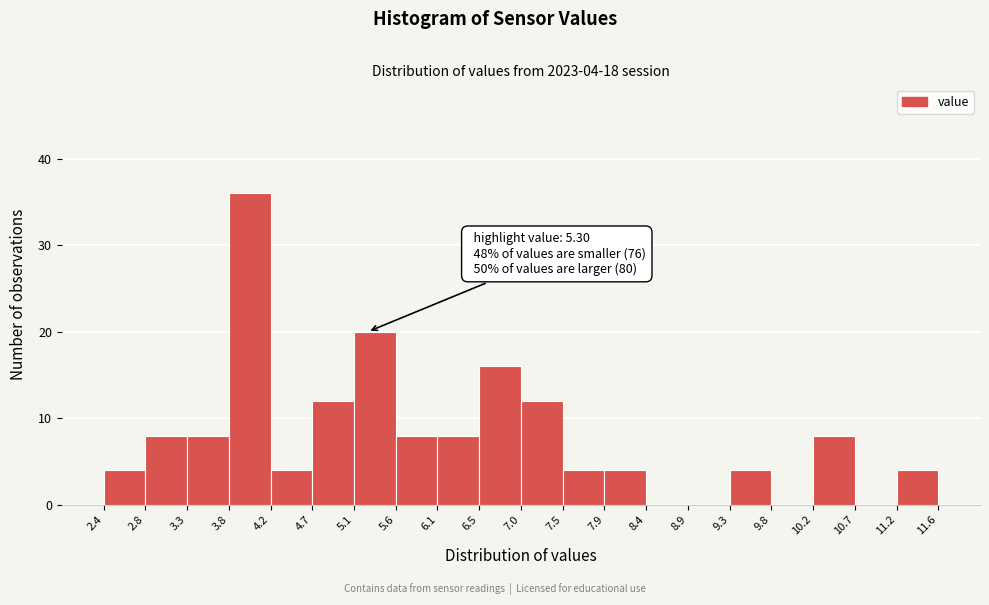

Which range on the x-axis has the tallest bar?

3.8 to 4.2